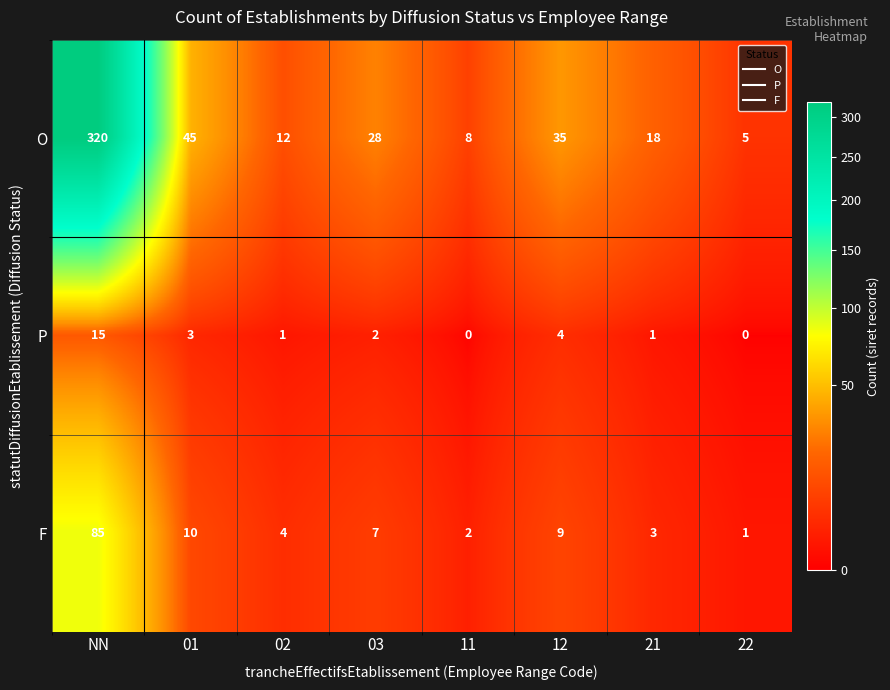

What is the difference between the maximum and minimum values in the P series?

15